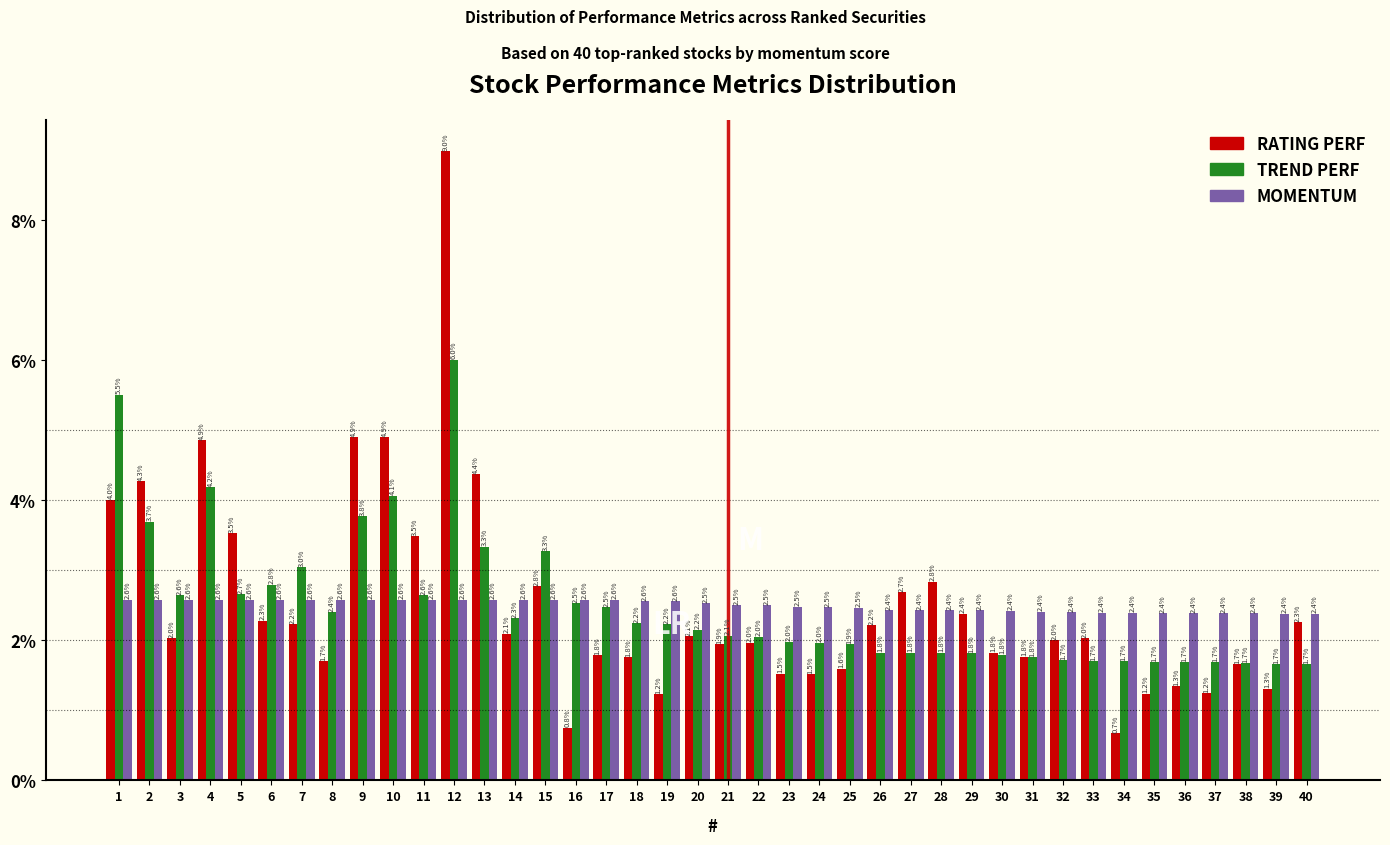

Reading right to left, extract all data points from this chart.

RATING PERF: 2.3	1.3	1.7	1.2	1.3	1.2	0.7	2.0	2.0	1.8	1.8	2.4	2.8	2.7	2.2	1.6	1.5	1.5	2.0	1.9	2.1	1.2	1.8	1.8	0.8	2.8	2.1	4.4	9.0	3.5	4.9	4.9	1.7	2.2	2.3	3.5	4.9	2.0	4.3	4.0
TREND PERF: 1.7	1.7	1.7	1.7	1.7	1.7	1.7	1.7	1.7	1.8	1.8	1.8	1.8	1.8	1.8	1.9	2.0	2.0	2.0	2.1	2.2	2.2	2.2	2.5	2.5	3.3	2.3	3.3	6.0	2.6	4.1	3.8	2.4	3.0	2.8	2.7	4.2	2.6	3.7	5.5
MOMENTUM: 2.4	2.4	2.4	2.4	2.4	2.4	2.4	2.4	2.4	2.4	2.4	2.4	2.4	2.4	2.4	2.5	2.5	2.5	2.5	2.5	2.5	2.6	2.6	2.6	2.6	2.6	2.6	2.6	2.6	2.6	2.6	2.6	2.6	2.6	2.6	2.6	2.6	2.6	2.6	2.6